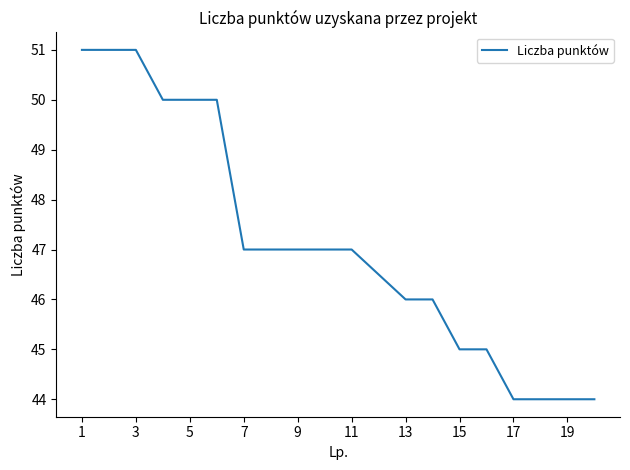

What is the minimum value shown in the chart?

44.0